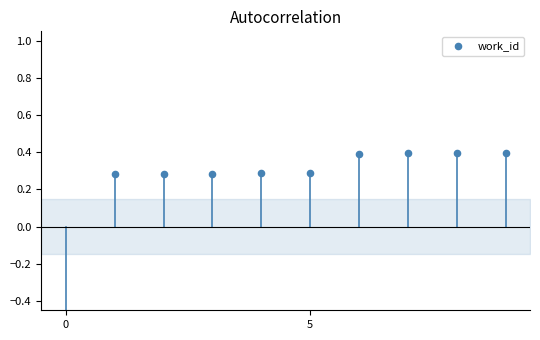

Which has a higher value, 5 or 5?

5